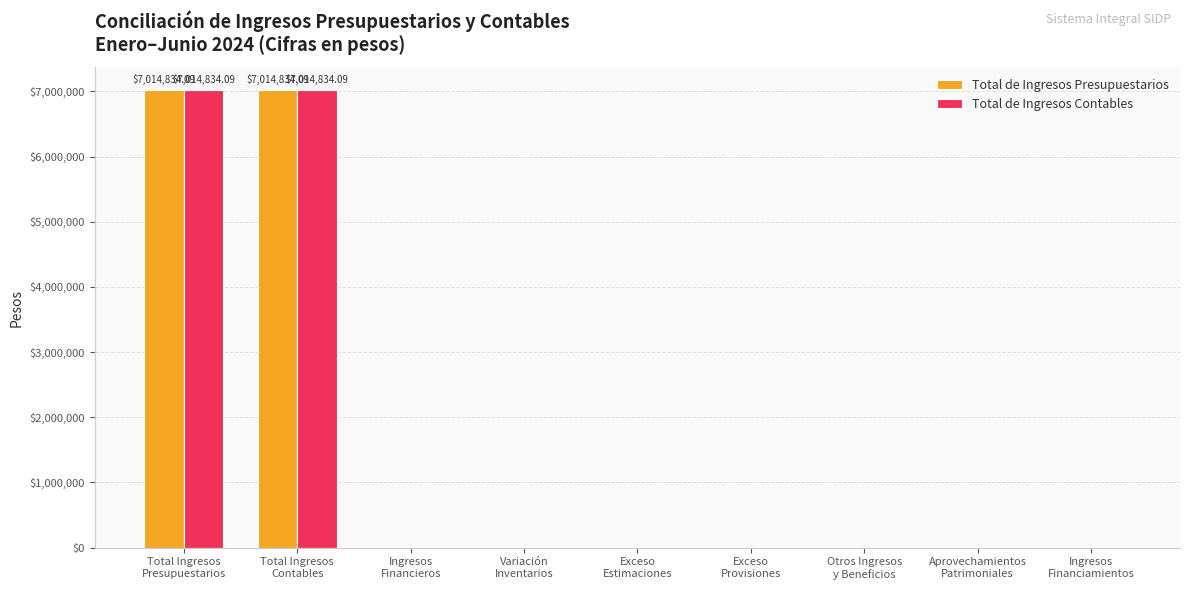

What is the difference between the maximum and minimum values in the Total de Ingresos Presupuestarios series?

7014834.1